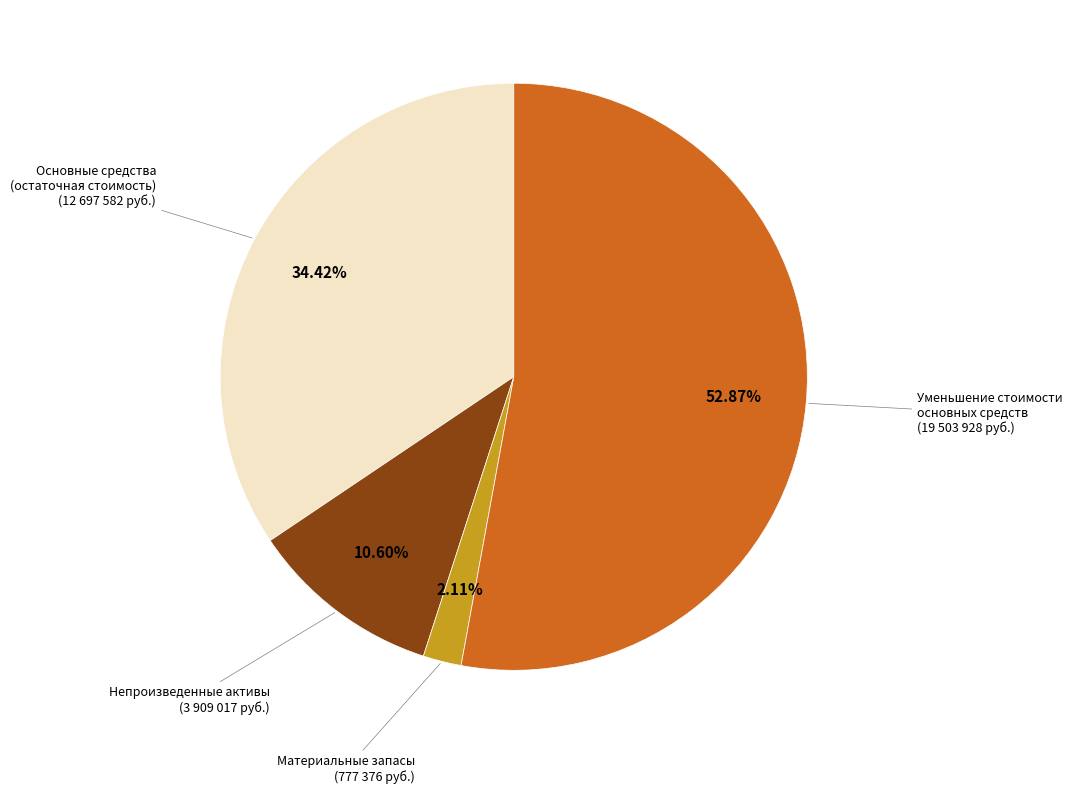

Does any single category account for the majority?

Yes